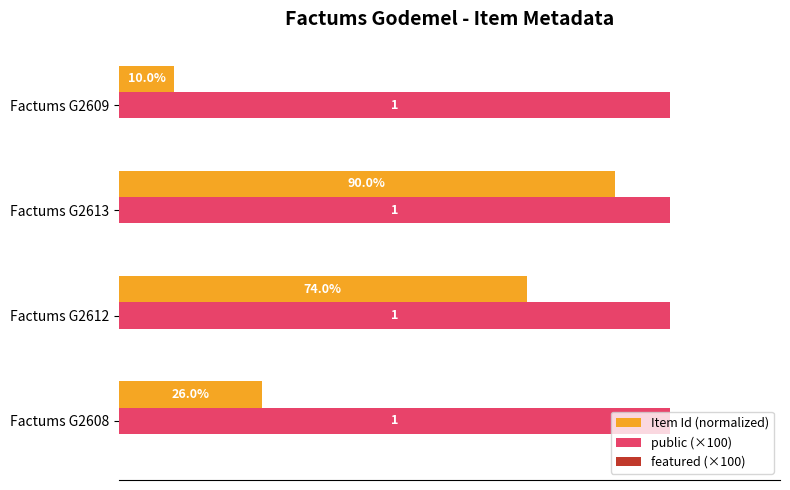

Rank the series by their average value, from highest to lowest.

public (×100), Item Id (normalized)